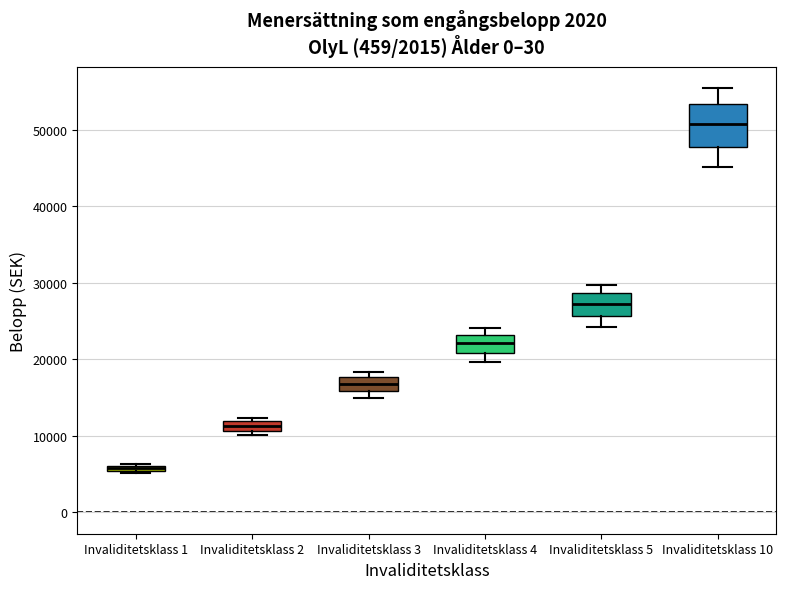

Which box is the tallest, from its lower edge to its upper edge?

Invaliditetsklass 10